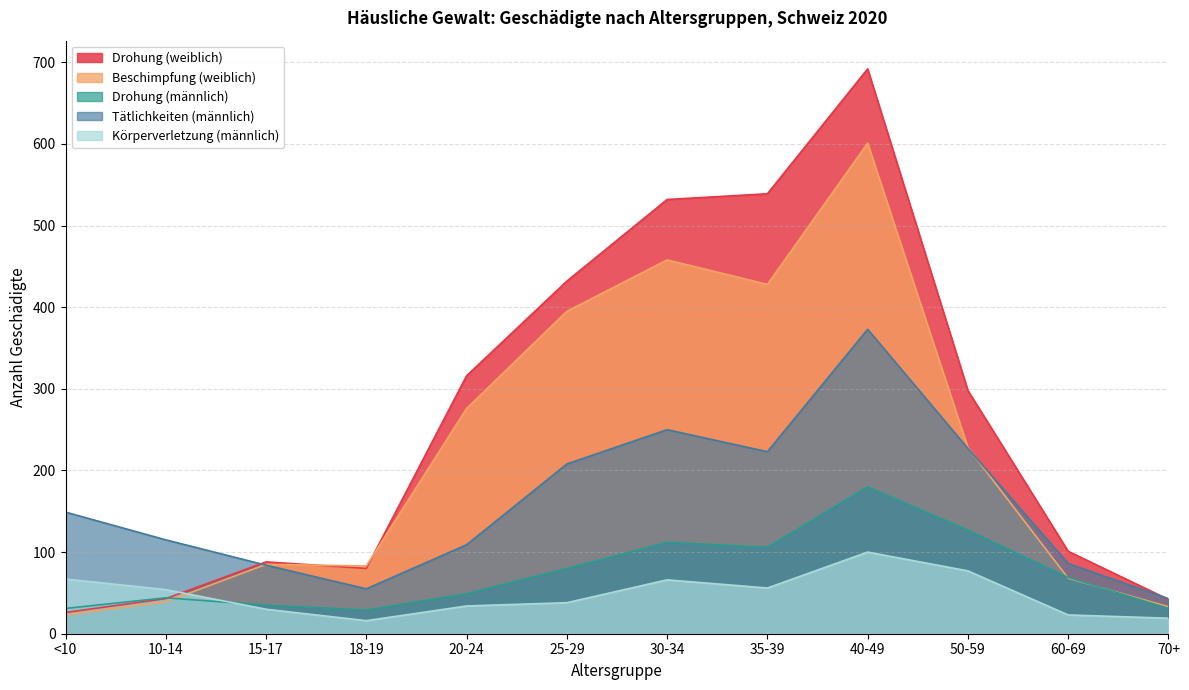

Where is the first local minimum for weiblich (35-39)?

18-19